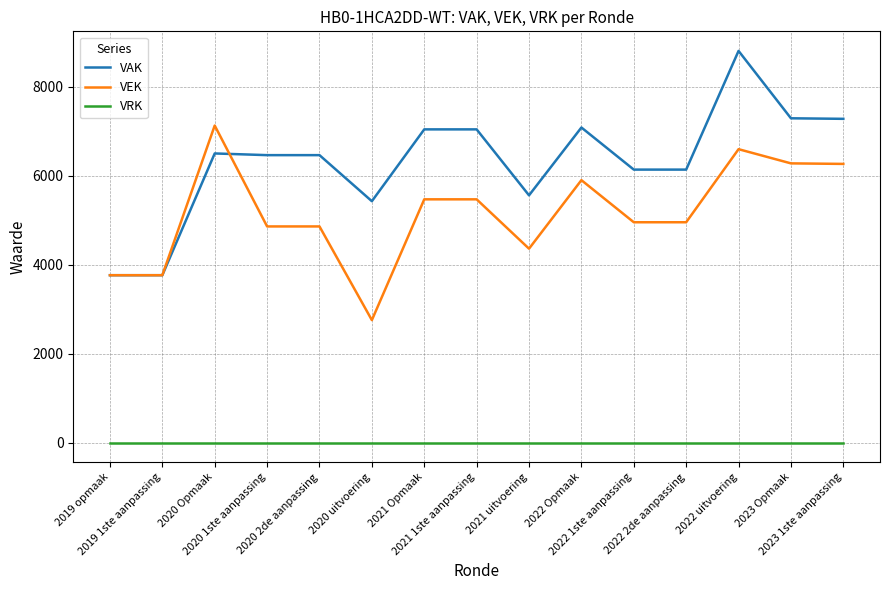

The value of VEK at 2022 uitvoering is 6595. True or false?

True